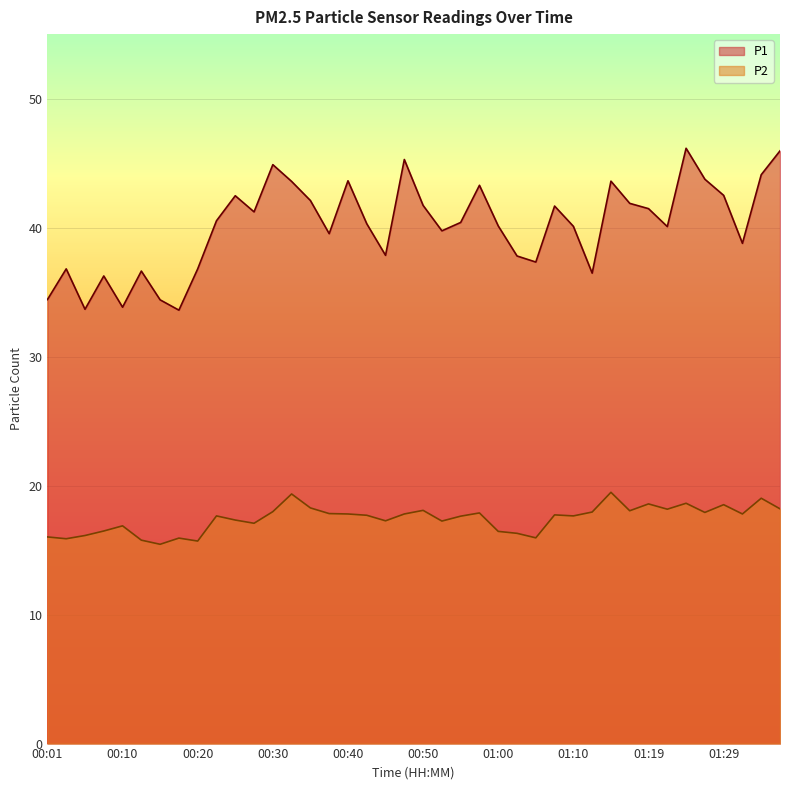

How many lines are shown in the chart?

2